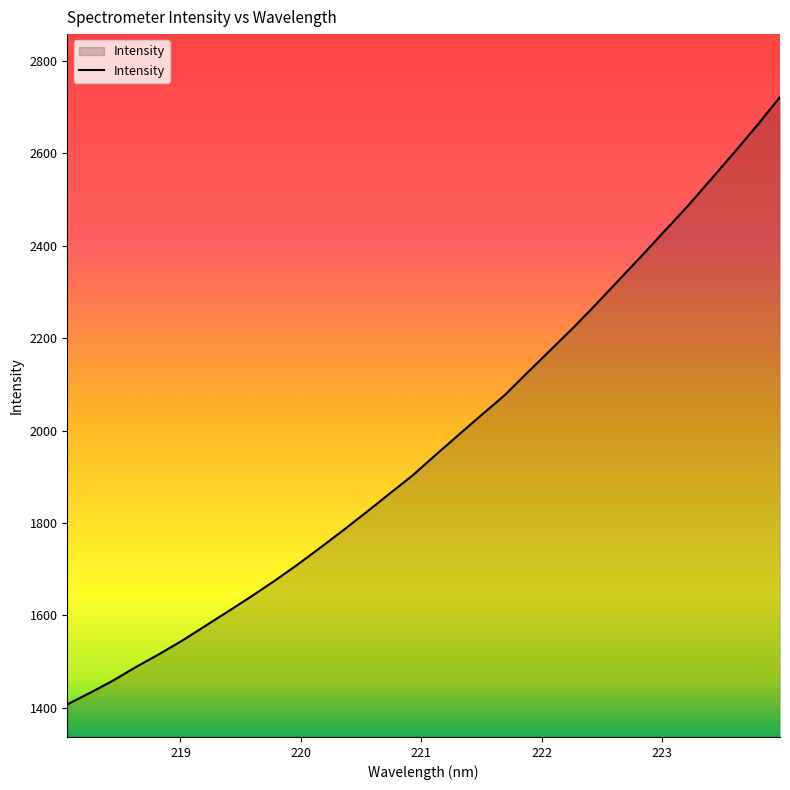

What is the difference between the maximum and minimum values?

1314.4